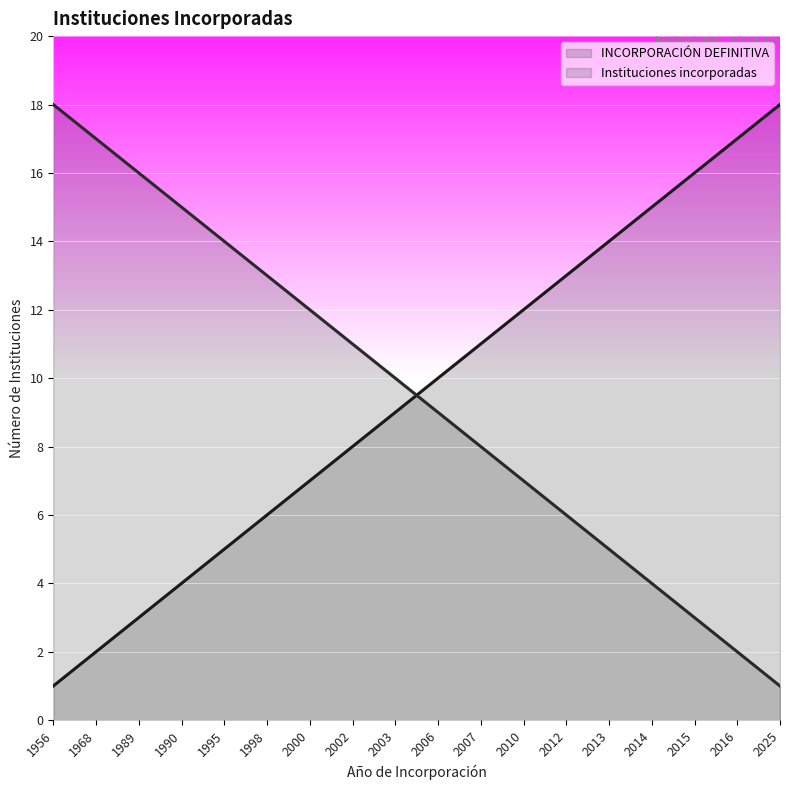

True or false: INCORPORACIÓN DEFINITIVA has a value of 12 at 2010.

True